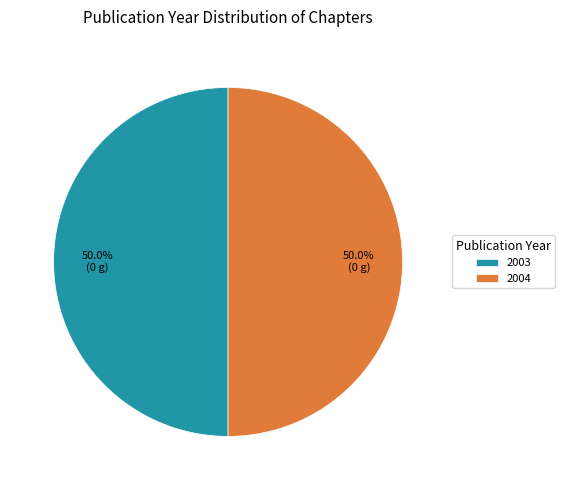

Is the sum of 2004 and 2003 greater than half?

Yes